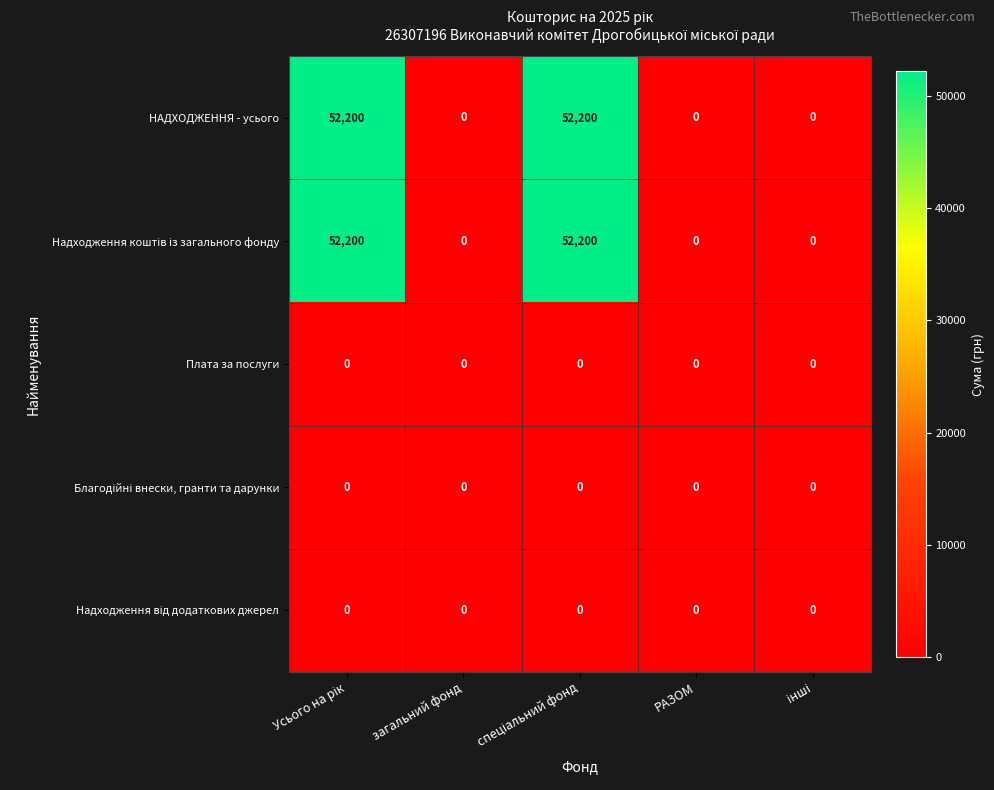

What is the difference between the second highest and second lowest values in the НАДХОДЖЕННЯ - усього series?

52200